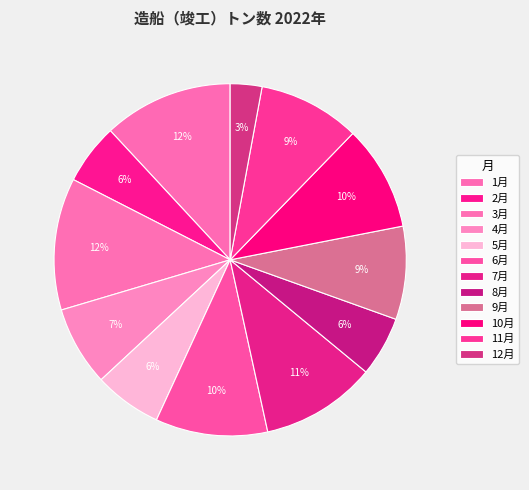

Count the number of slices in the pie.

12